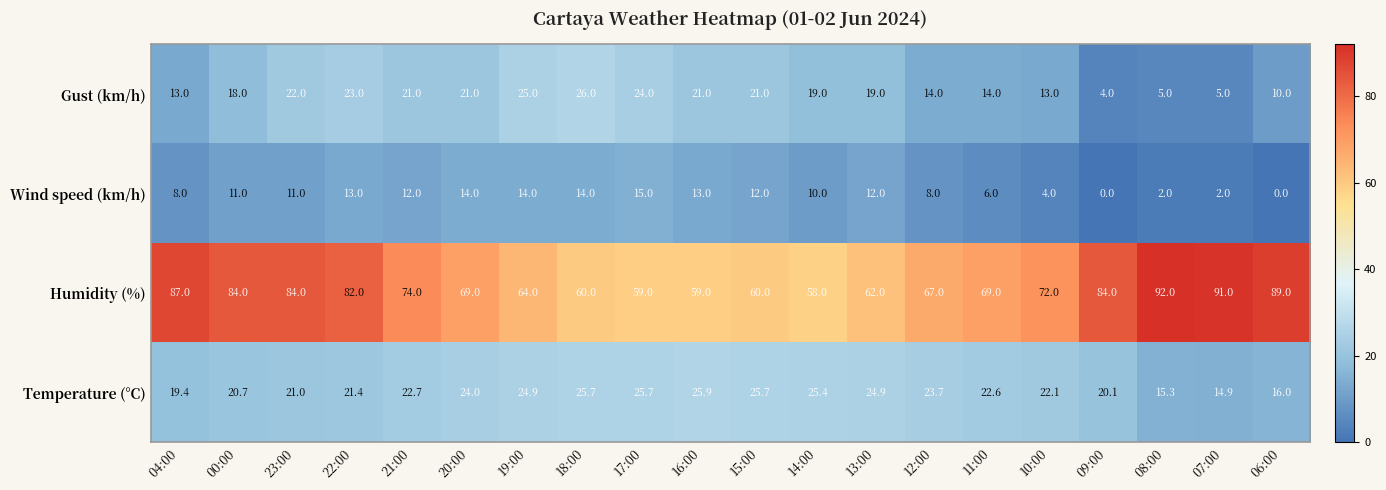

Where does the Humidity (%) series first go above 72?

04:00